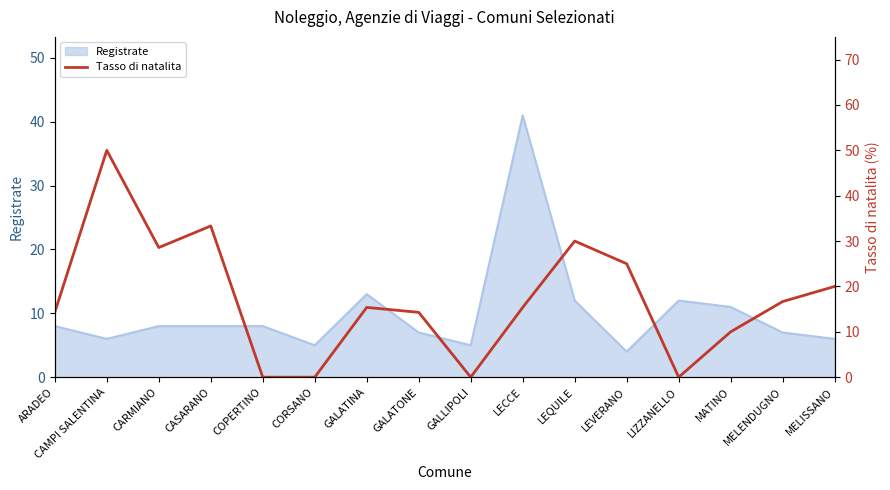

At which label is the value closest to 25?

LEVERANO